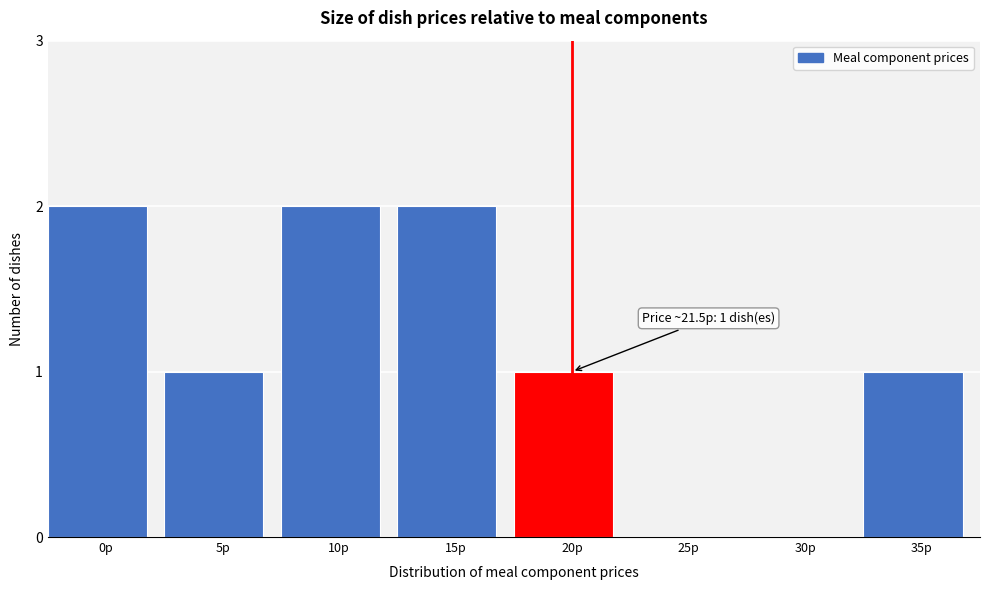

Reading right to left, transcribe all the data shown in this chart.

35р=1	30р=0	25р=0	20р=1	15р=2	10р=2	5р=1	0р=2